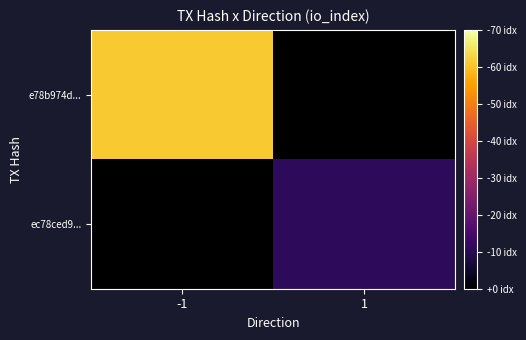

What is the smallest value displayed?

11.0